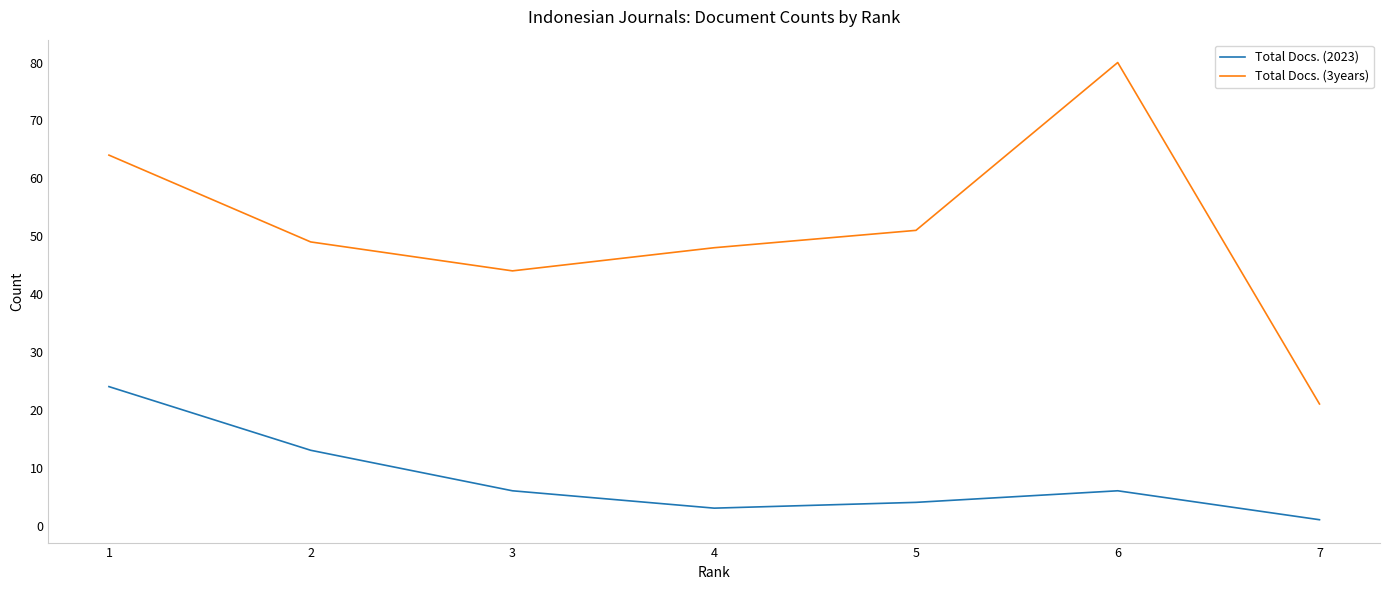

True or false: Total Docs. (2023) and Total Docs. (3years) intersect in this chart.

False